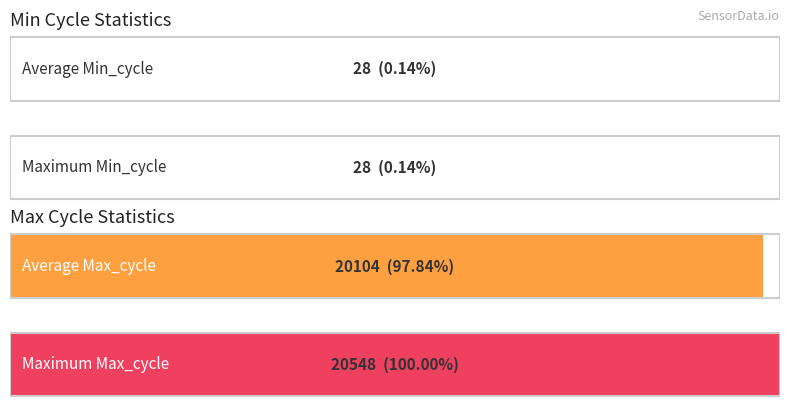

What is the average value of the Max_cycle series?

20104